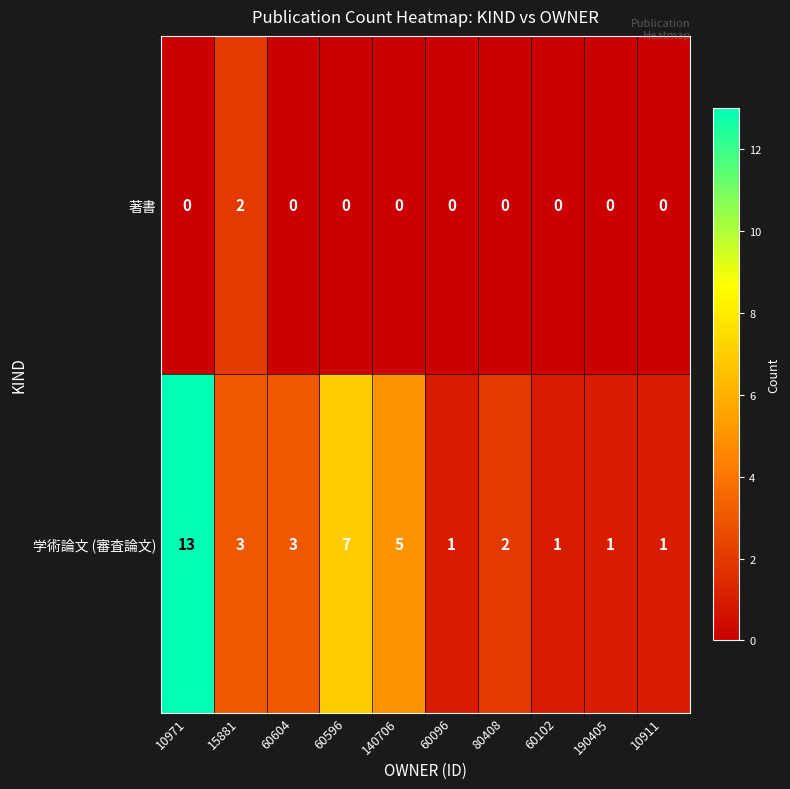

At which category is the sum across all series the highest?

10971